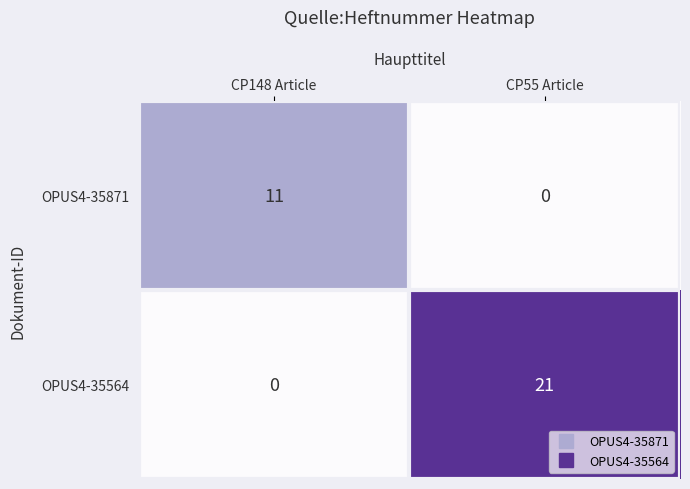

Which series has the largest range (max minus min)?

OPUS4-35564